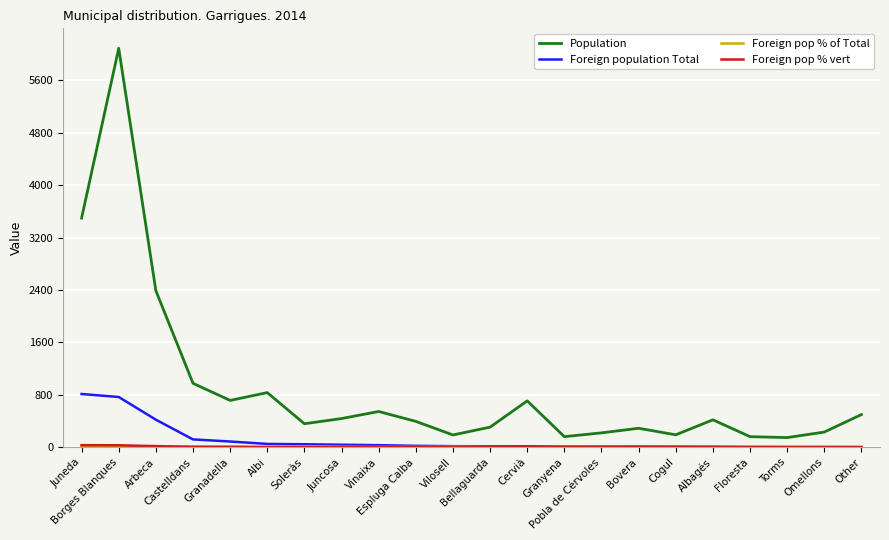

At which category is the sum across all series the highest?

Borges Blanques